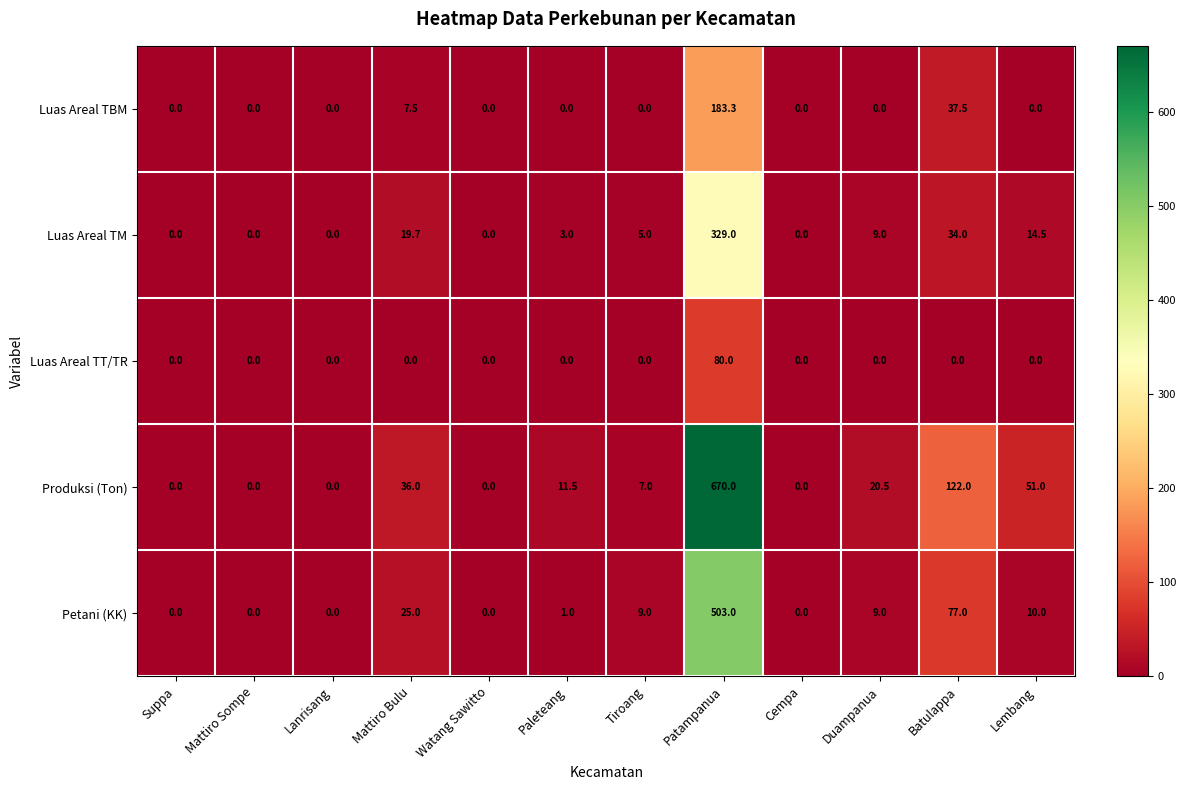

List the series in order of their peak value, highest first.

Produksi (Ton), Petani (KK), Luas Areal TM, Luas Areal TBM, Luas Areal TT/TR